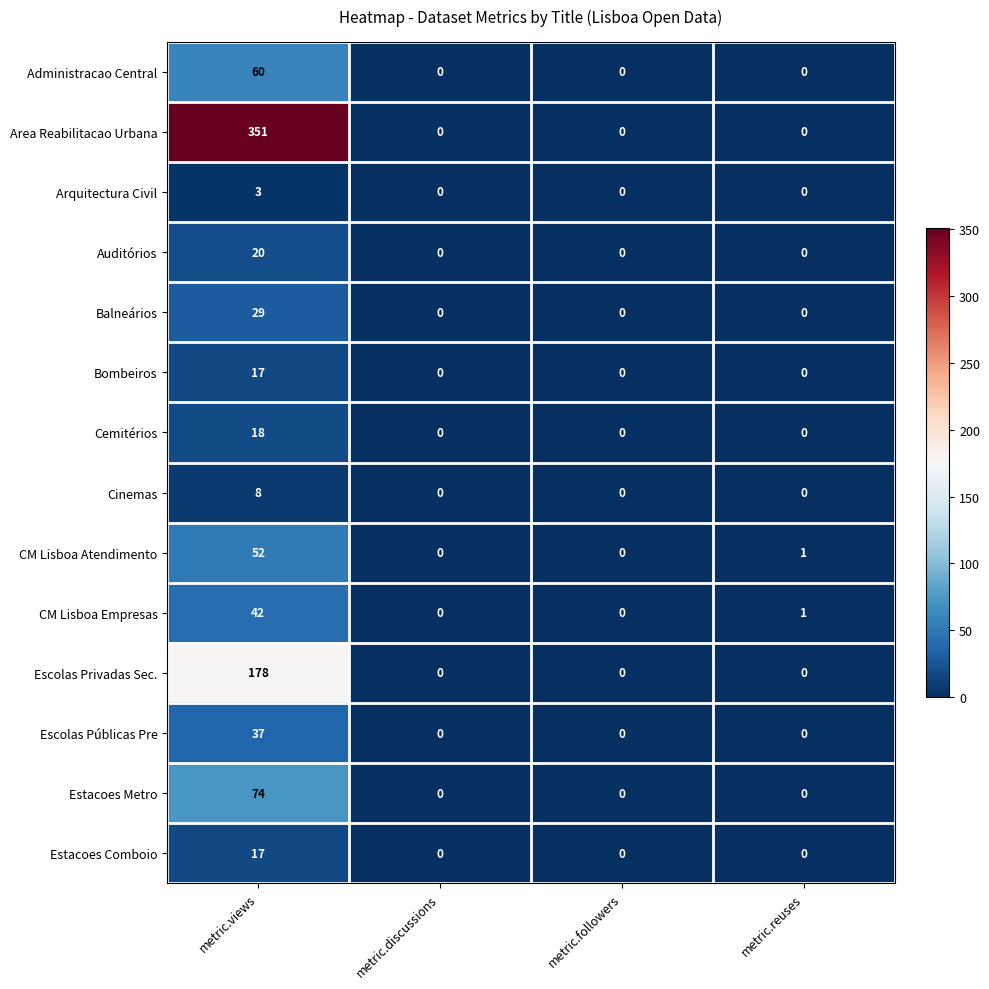

True or false: Cinemas has a value of 0 at metric.followers.

True